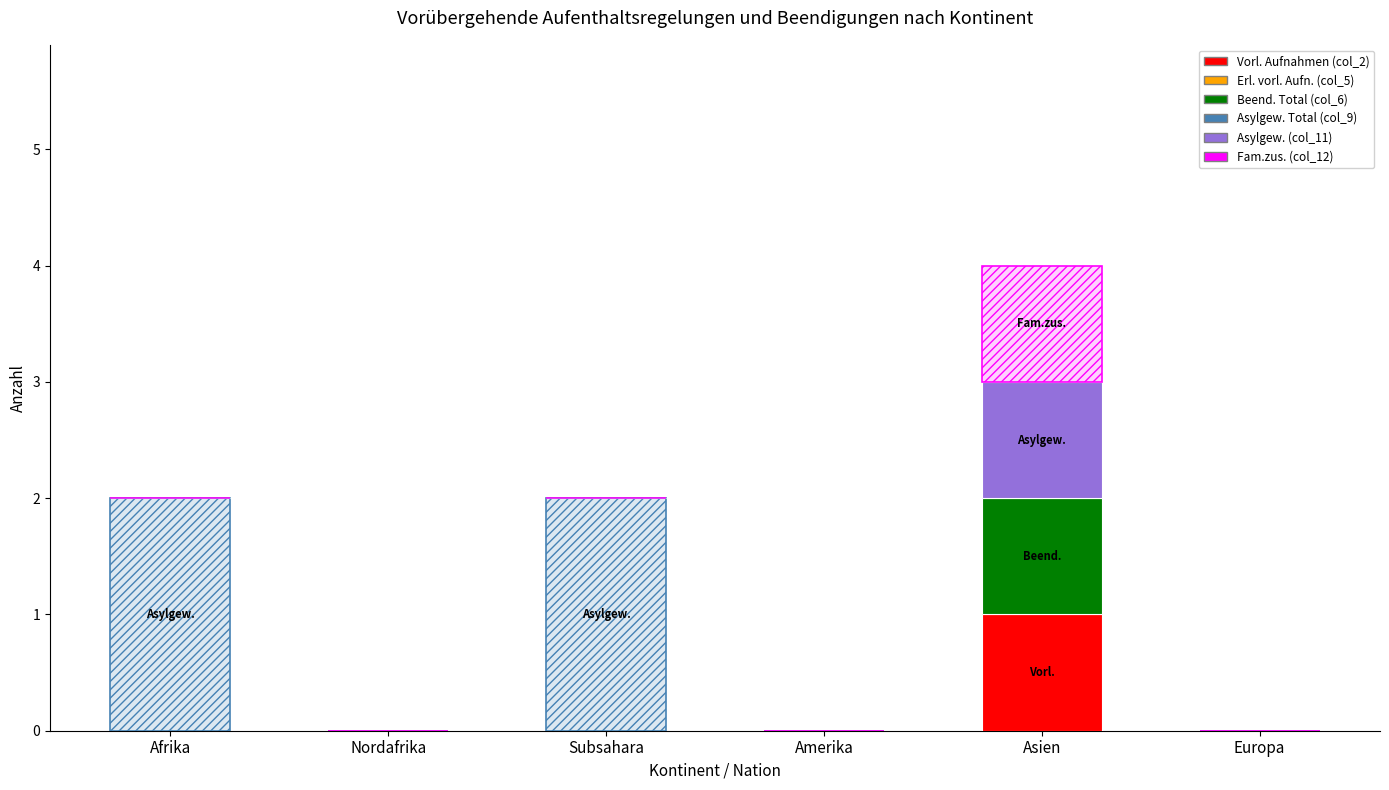

Which series has the largest total across all categories?

Asylgew. Total (col_9)